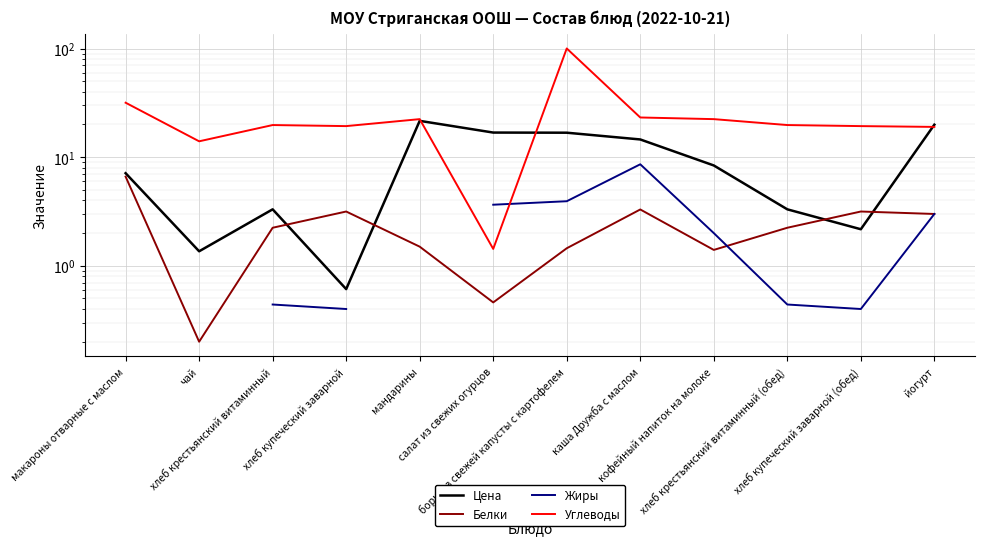

What is the difference between the Цена values at мандарины and хлеб крестьянский витаминный?

18.3